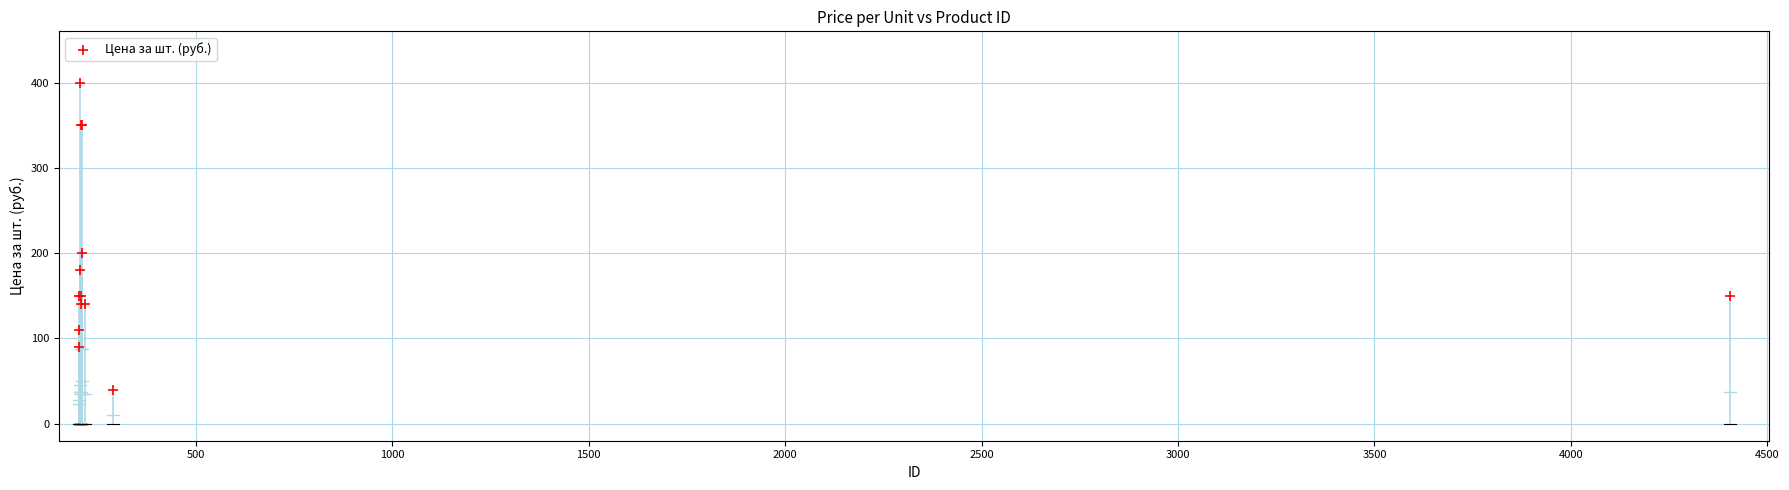

What Y value in the scatter plot is closest to 220?

200